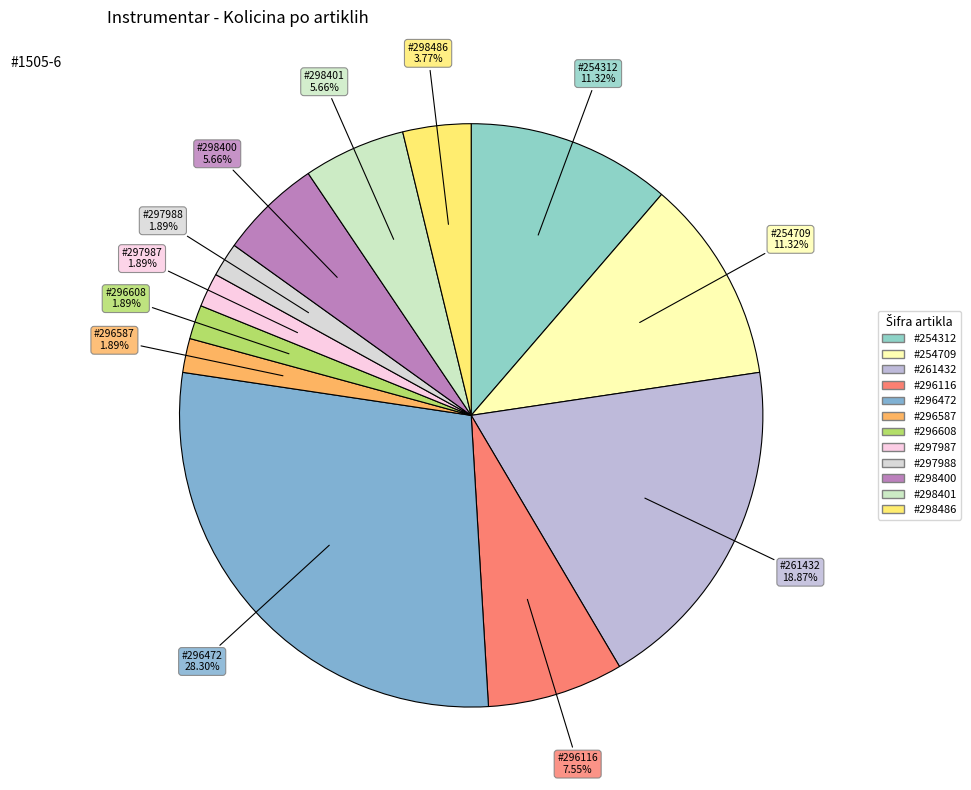

To the nearest percent, what is the average slice percentage?

8%